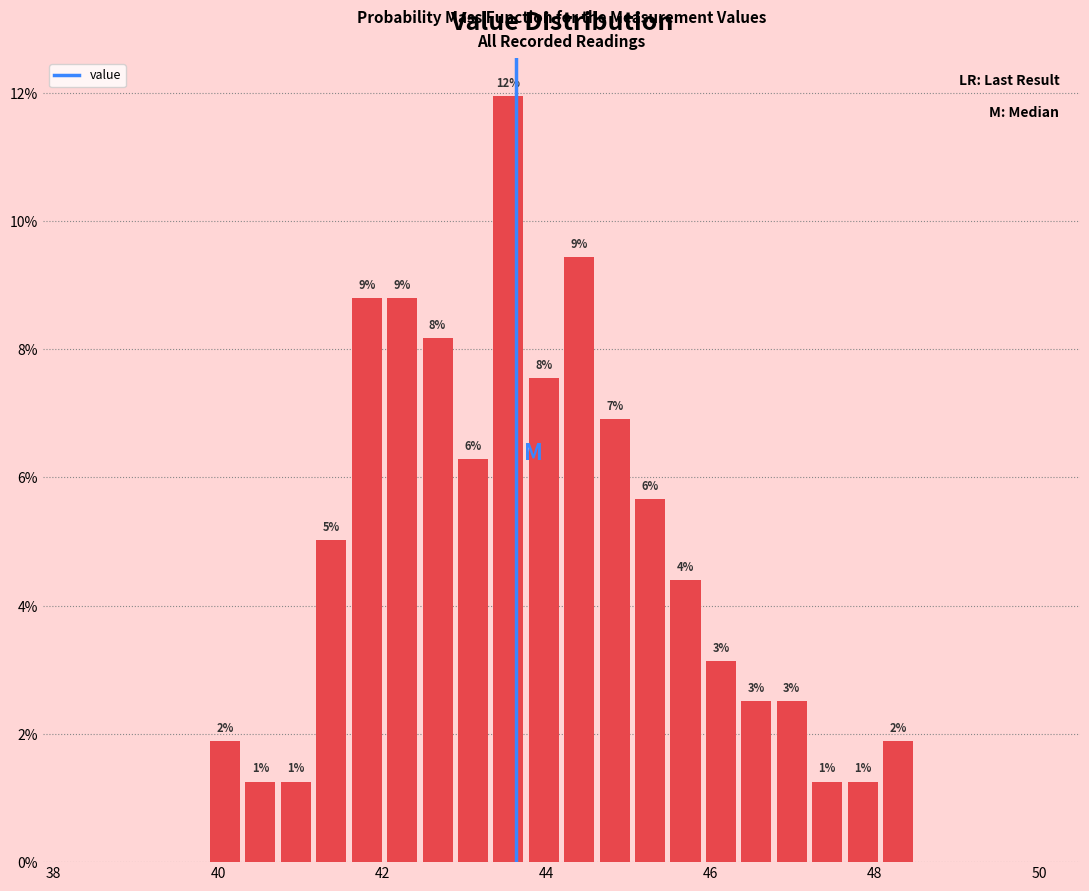

Around what value on the x-axis is the tallest bar? Give the approximate position of its centre, as read against the axis.

43.6